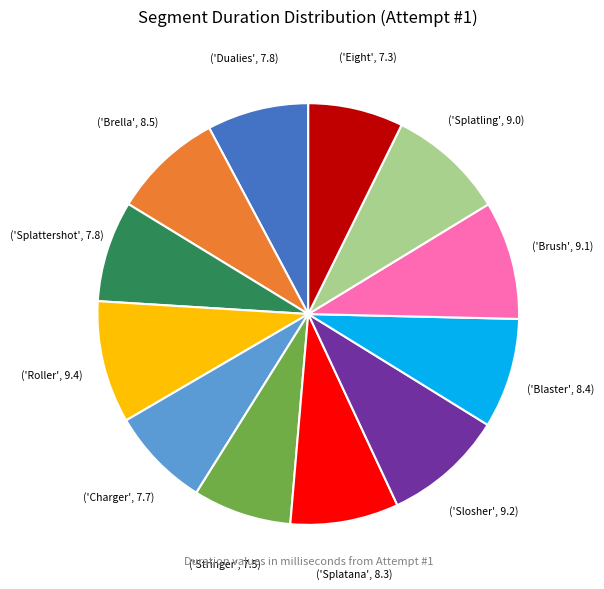

How many slices are in this pie chart?

12